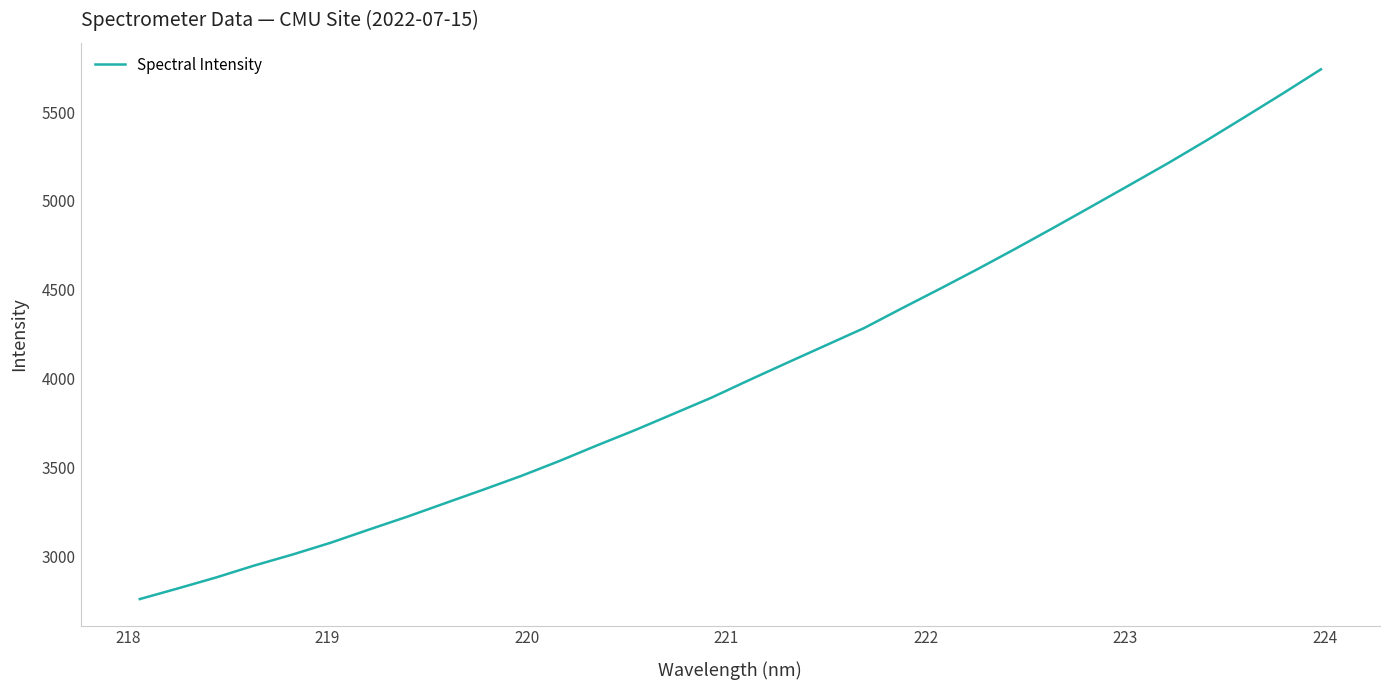

What is the maximum value shown in the chart?

5740.8